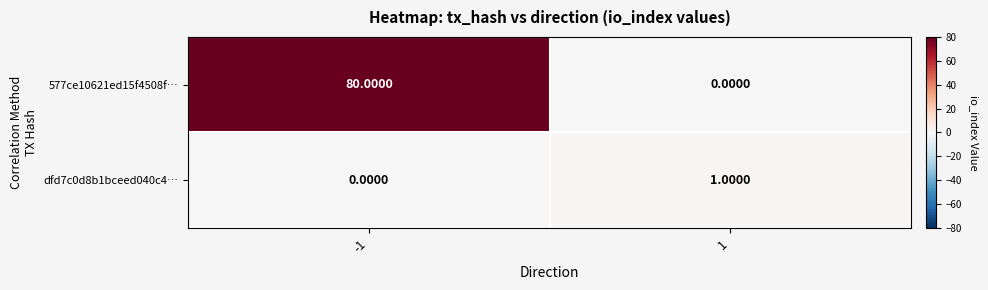

What is the sum of the 577ce10621ed15f4508f… values at -1 and 1?

80